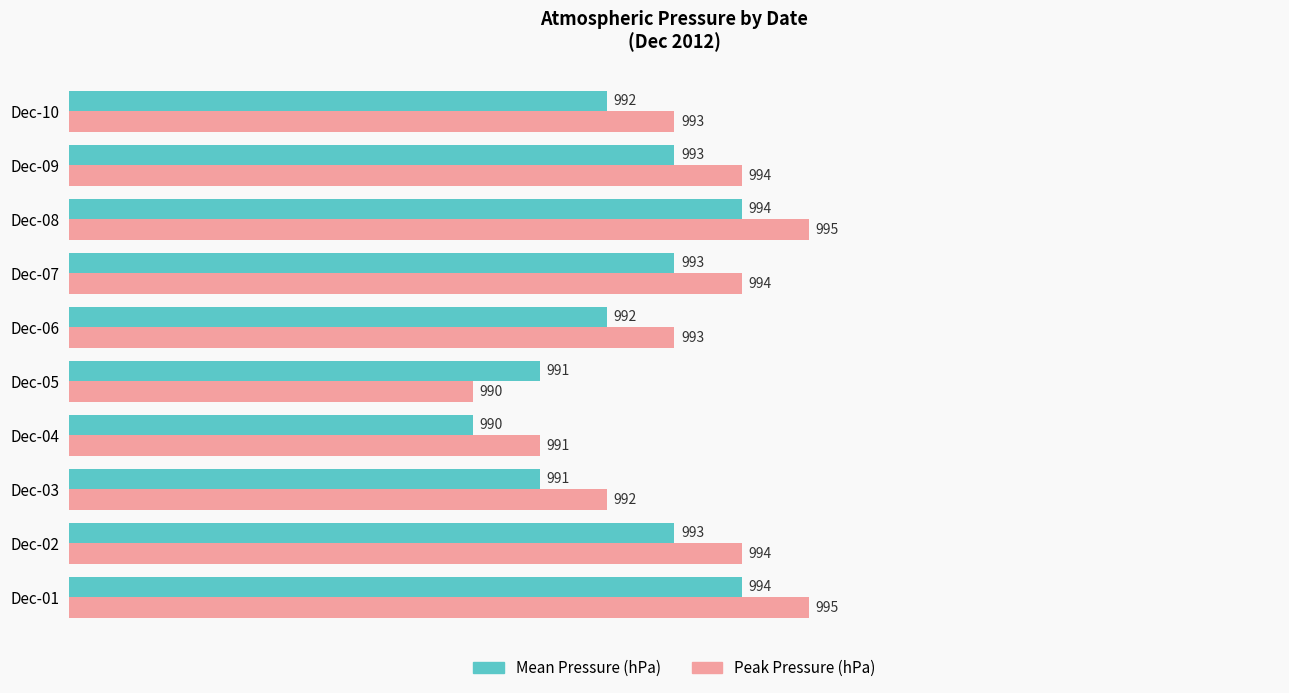

Which series has the largest total across all categories?

Peak Pressure (hPa)